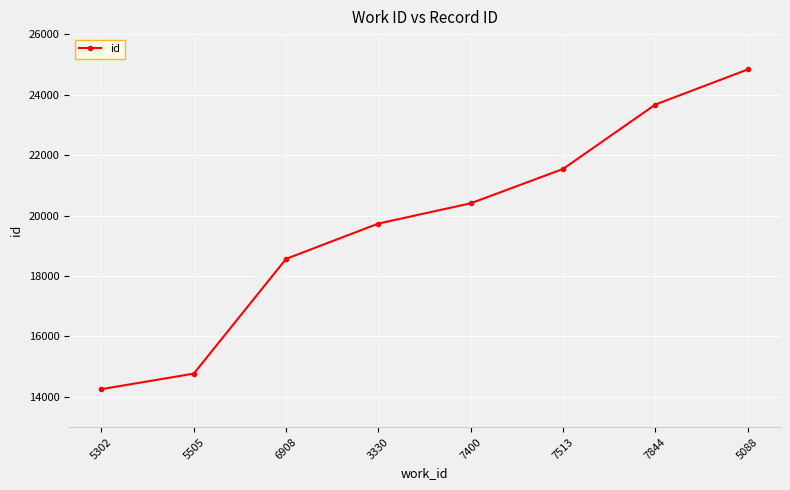

What is the label of the 7th point from the left?

7844